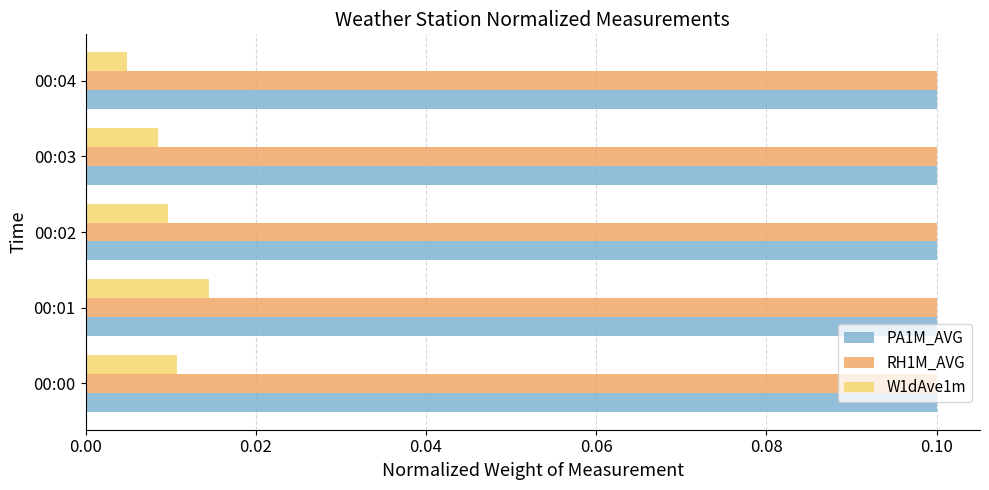

How many W1dAve1m values are between 0 and 1?

5